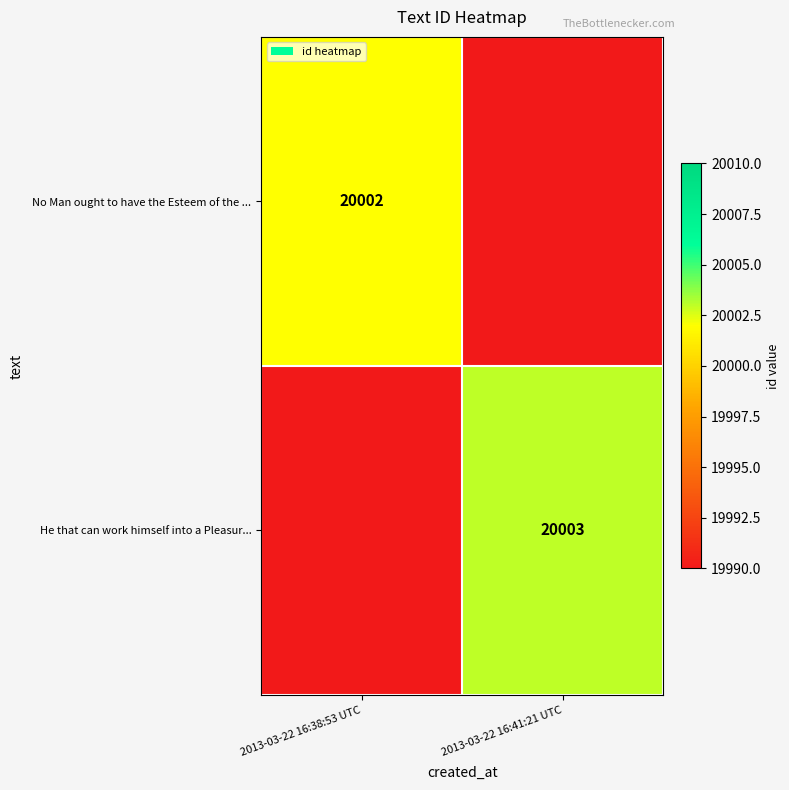

Is it true that No Man ought to have the Esteem of the ... equals 20002 at 2013-03-22 16:38:53 UTC?

True